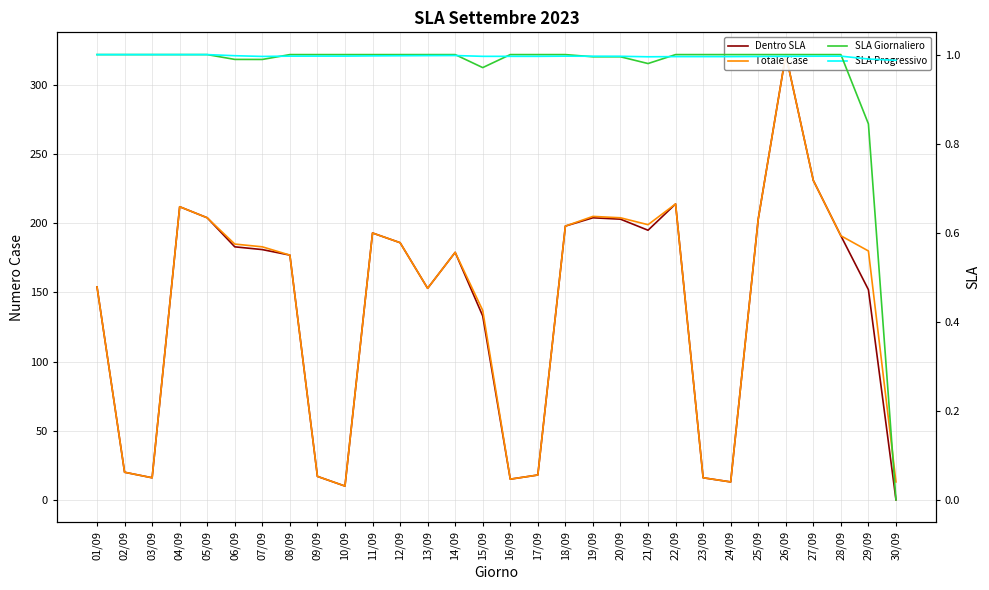

In SLA Progressivo, how many points are higher than both neighbors (excluding endpoints)?

3